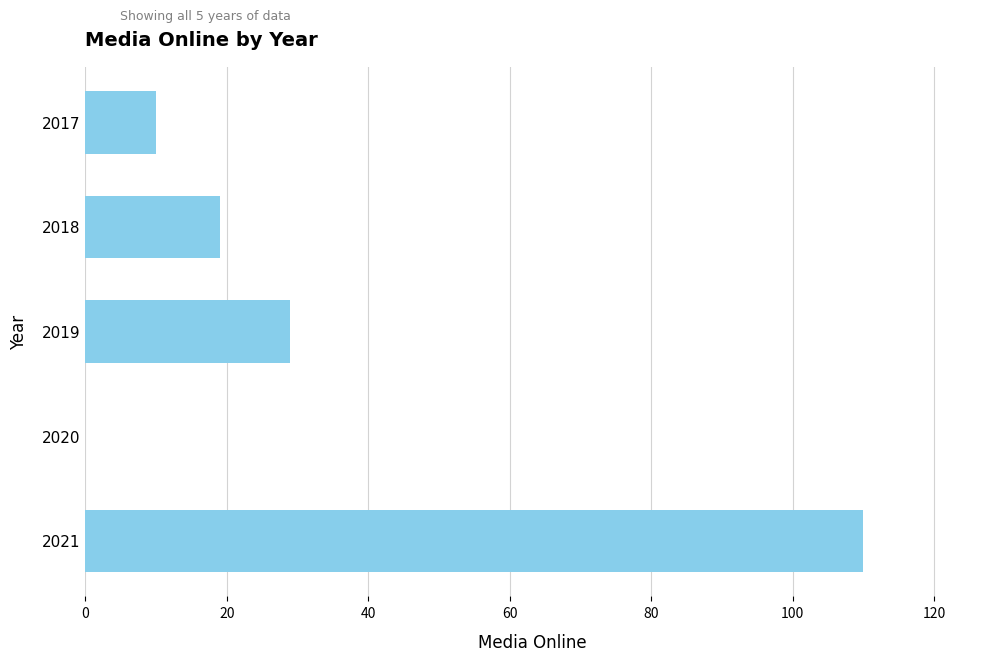

Is it true that the value at 2020 is 0?

True